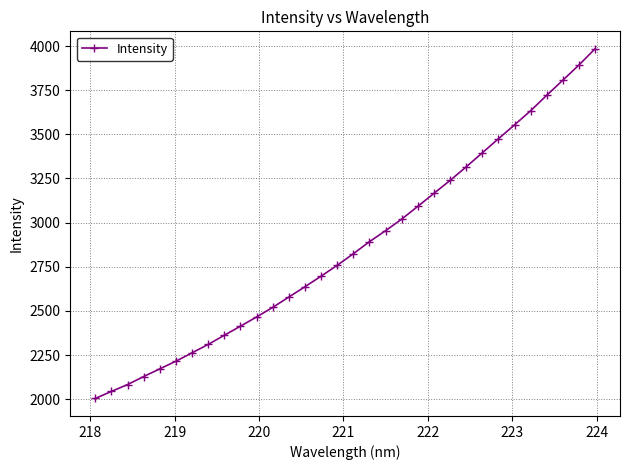

Does the chart display data point markers on the line(s)?

Yes